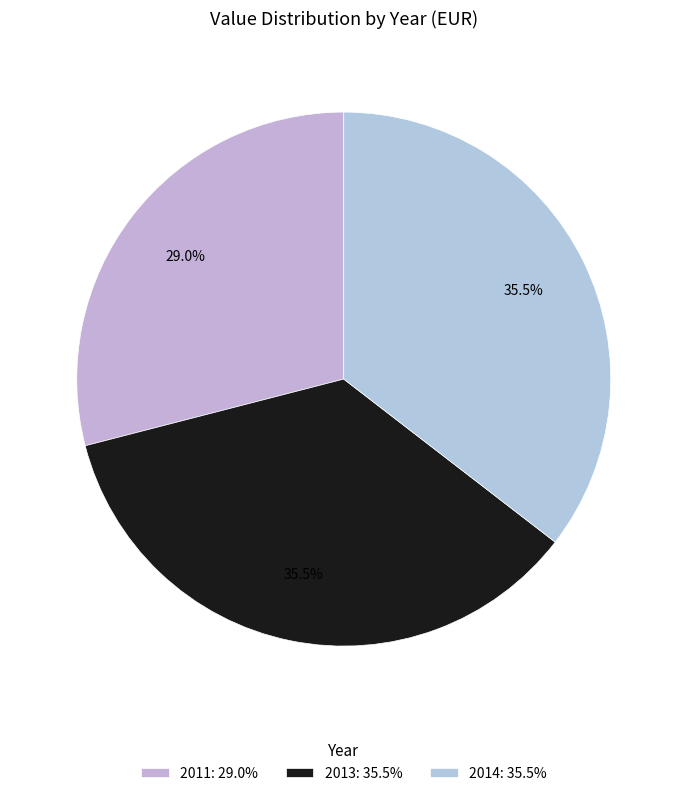

Is 2014 the majority of the pie?

No